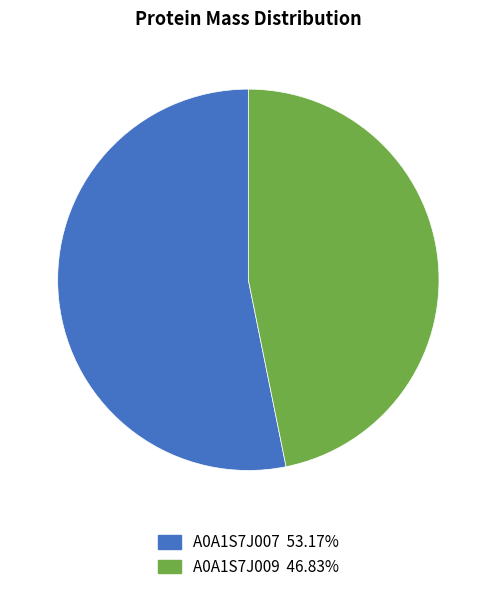

Does A0A1S7J009 46.83% represent more than half of the total?

No